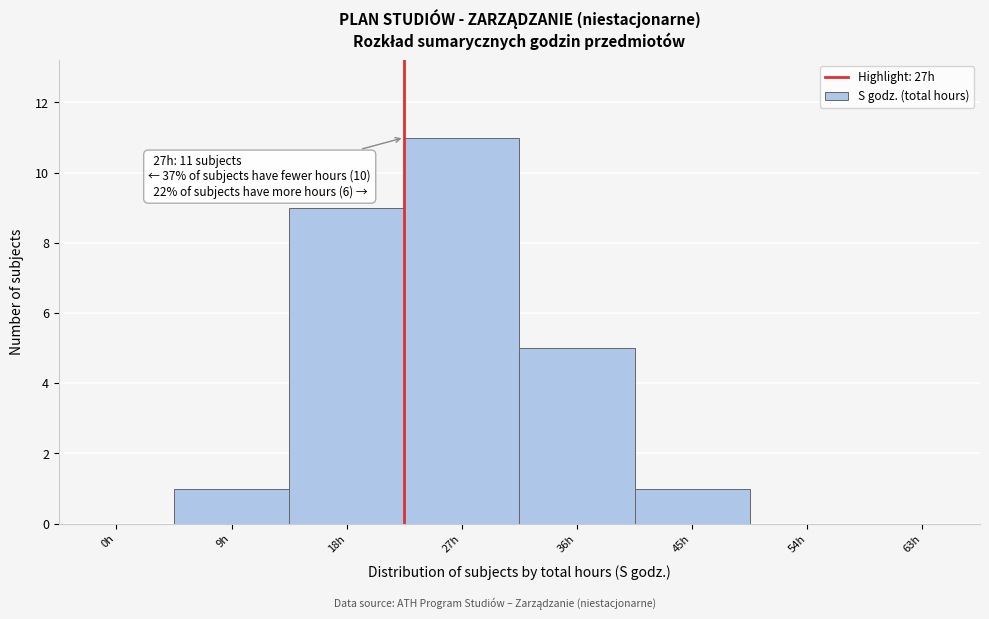

Reading left to right, what are all the values shown in this chart?

0h=0	9h=1	18h=9	27h=11	36h=5	45h=1	54h=0	63h=0